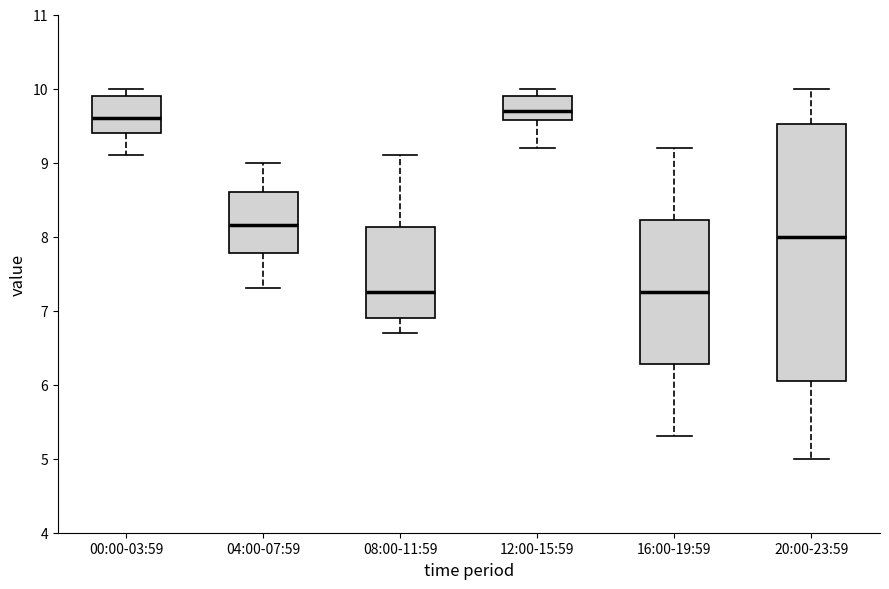

Reading left to right, transcribe this box plot: for each box, give where its median line is, the range the box spans, and where its two whiskers end, as read against the y-axis. The values are not printed on the chart, so give them approximately, as read against the axis.

00:00-03:59: median 9.6, box 9.4 to 9.9, whiskers 9.1 to 10.0
04:00-07:59: median 8.2, box 7.8 to 8.6, whiskers 7.3 to 9.0
08:00-11:59: median 7.3, box 6.9 to 8.1, whiskers 6.7 to 9.1
12:00-15:59: median 9.7, box 9.6 to 9.9, whiskers 9.2 to 10.0
16:00-19:59: median 7.3, box 6.3 to 8.2, whiskers 5.3 to 9.2
20:00-23:59: median 8.0, box 6.1 to 9.5, whiskers 5.0 to 10.0